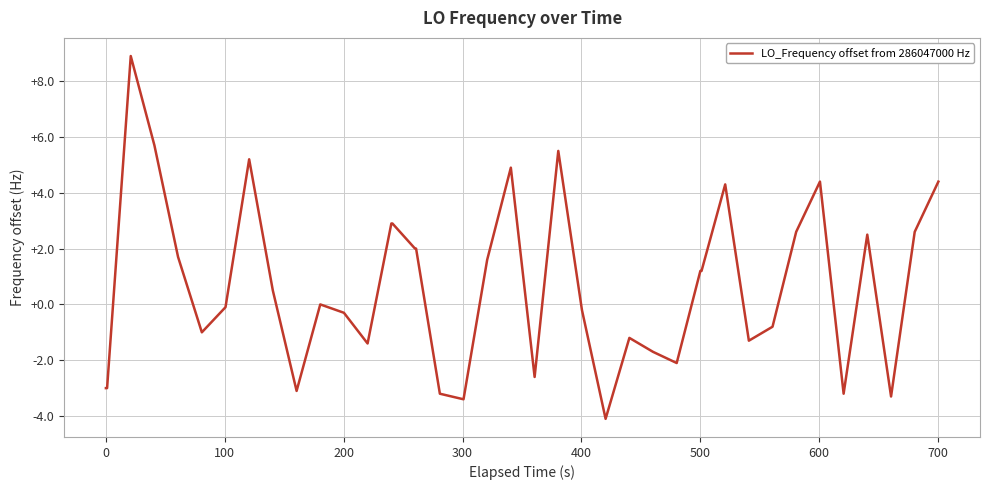

How many lines are shown in the chart?

1